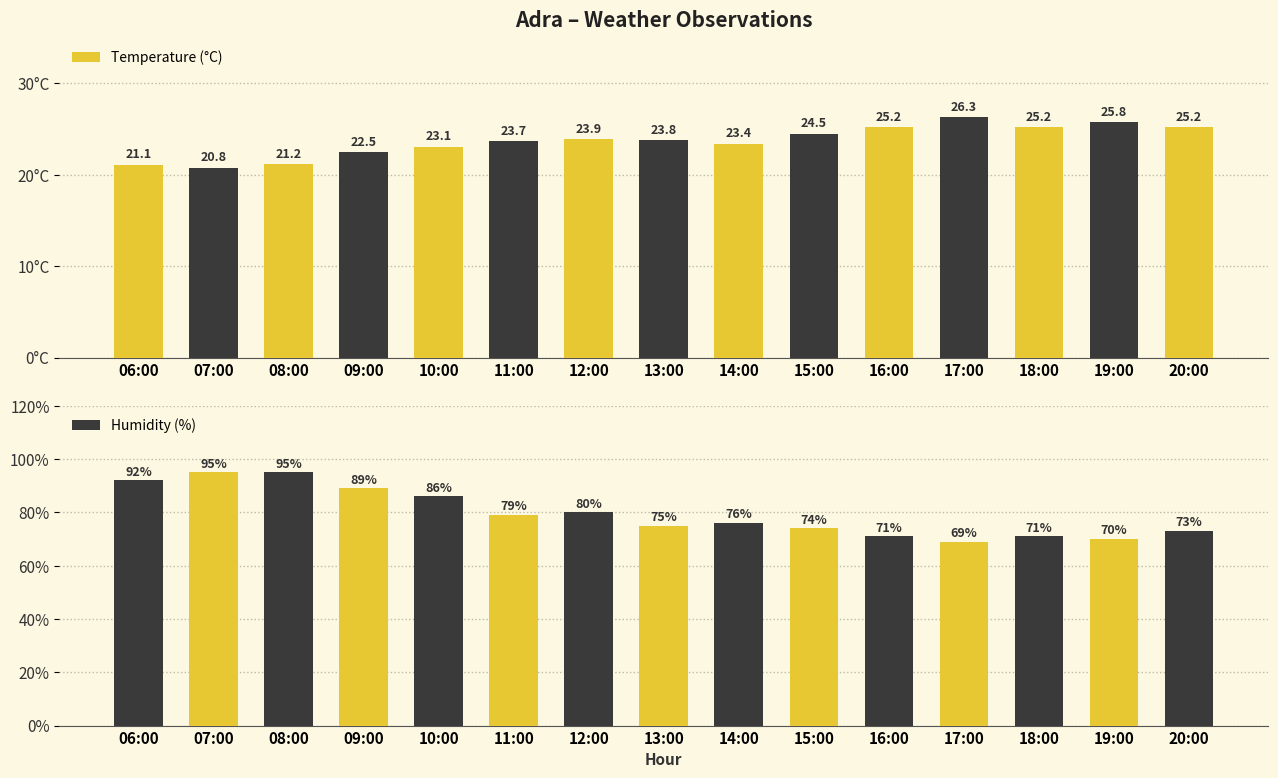

What is the highest value of the Temperature (°C) series?

26.3